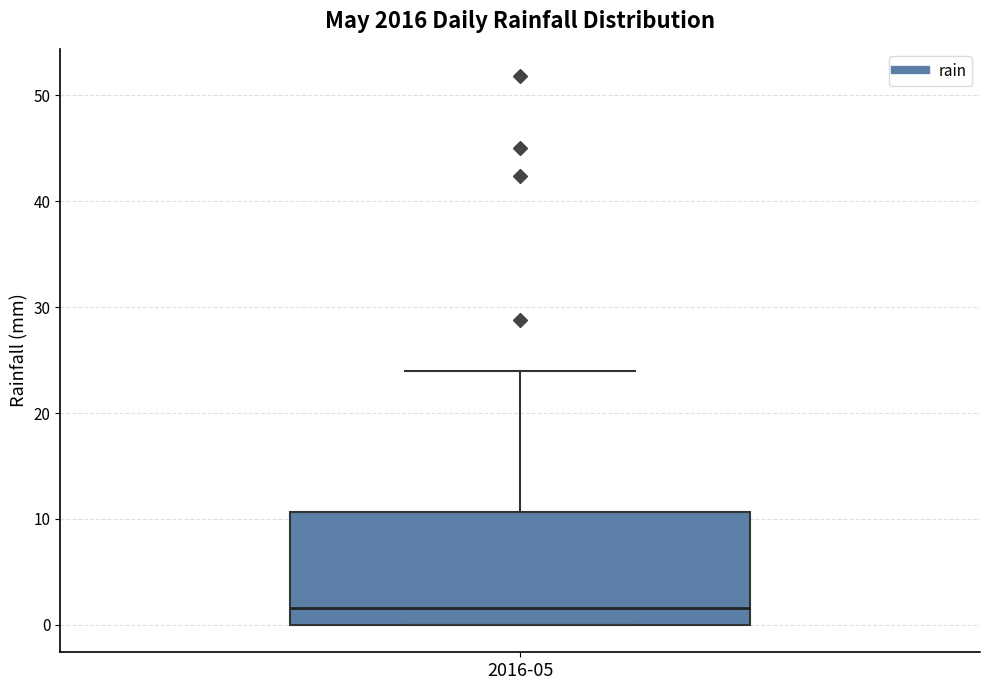

Read this box plot against the y-axis: the position of the median line, the range covered by the box, and the ends of both whiskers. The values are not printed on the chart, so give them approximately, as read against the axis.

median 2, box 0 to 11, whiskers 0 to 24